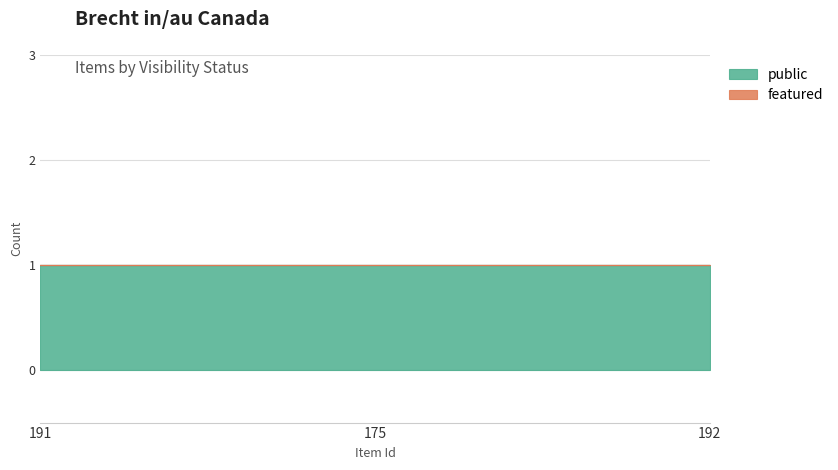

Reading right to left, extract all data points from this chart.

public: 192=1	175=1	191=1
featured: 192=0	175=0	191=0